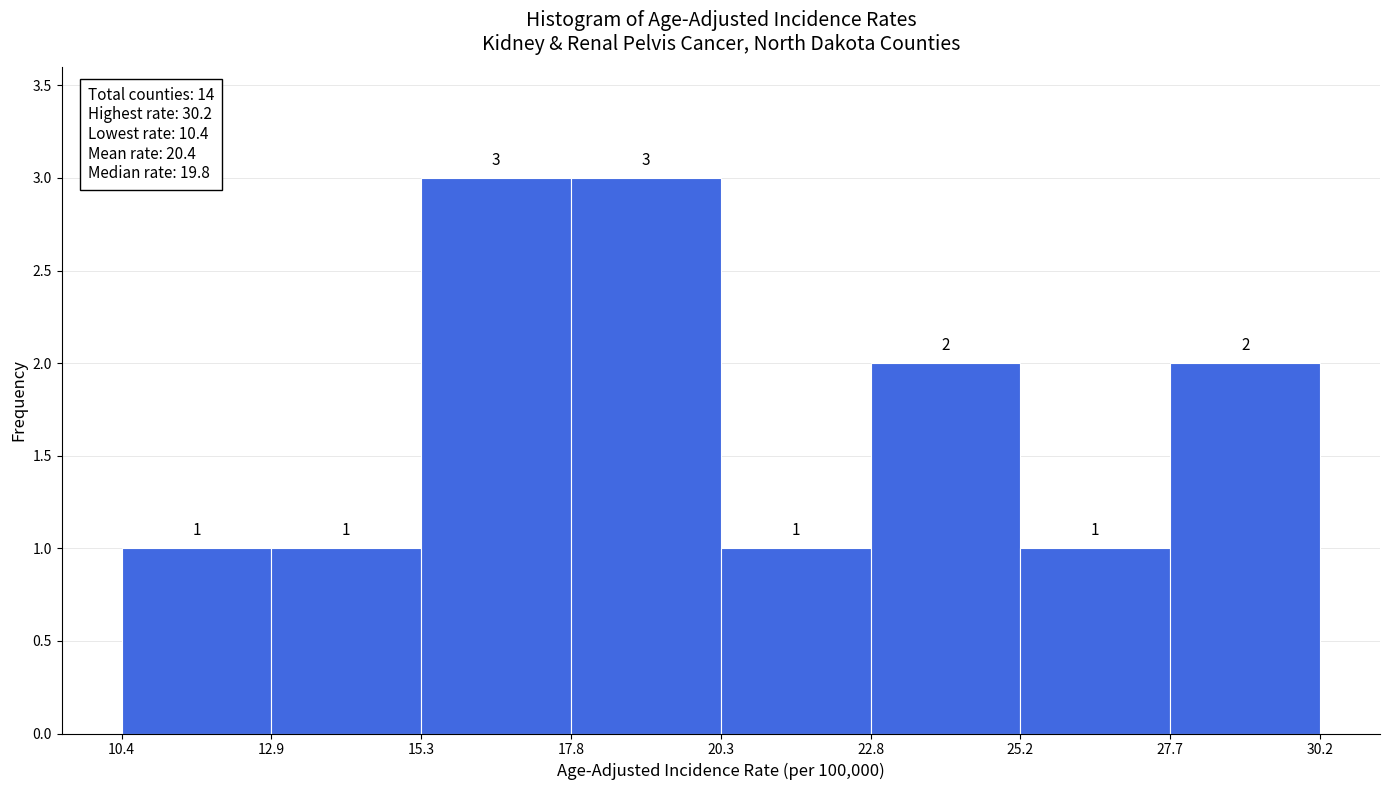

What is the height of the bar covering 10.4 to 12.9 on the x-axis?

1